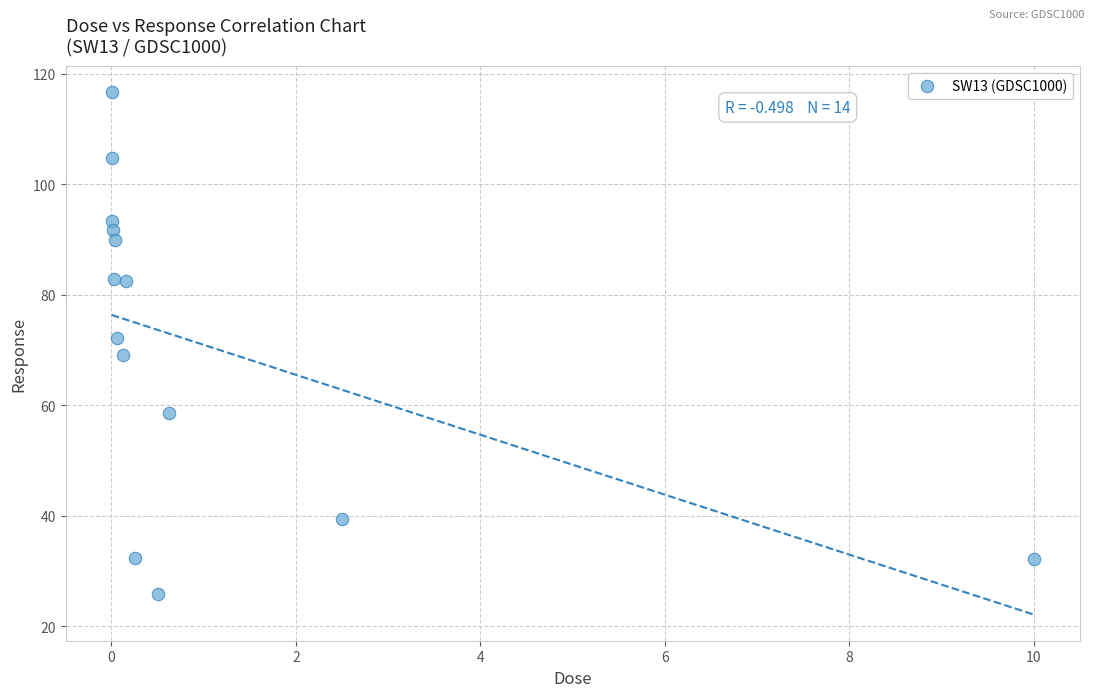

What is the range of Y values (max minus min)?

90.8